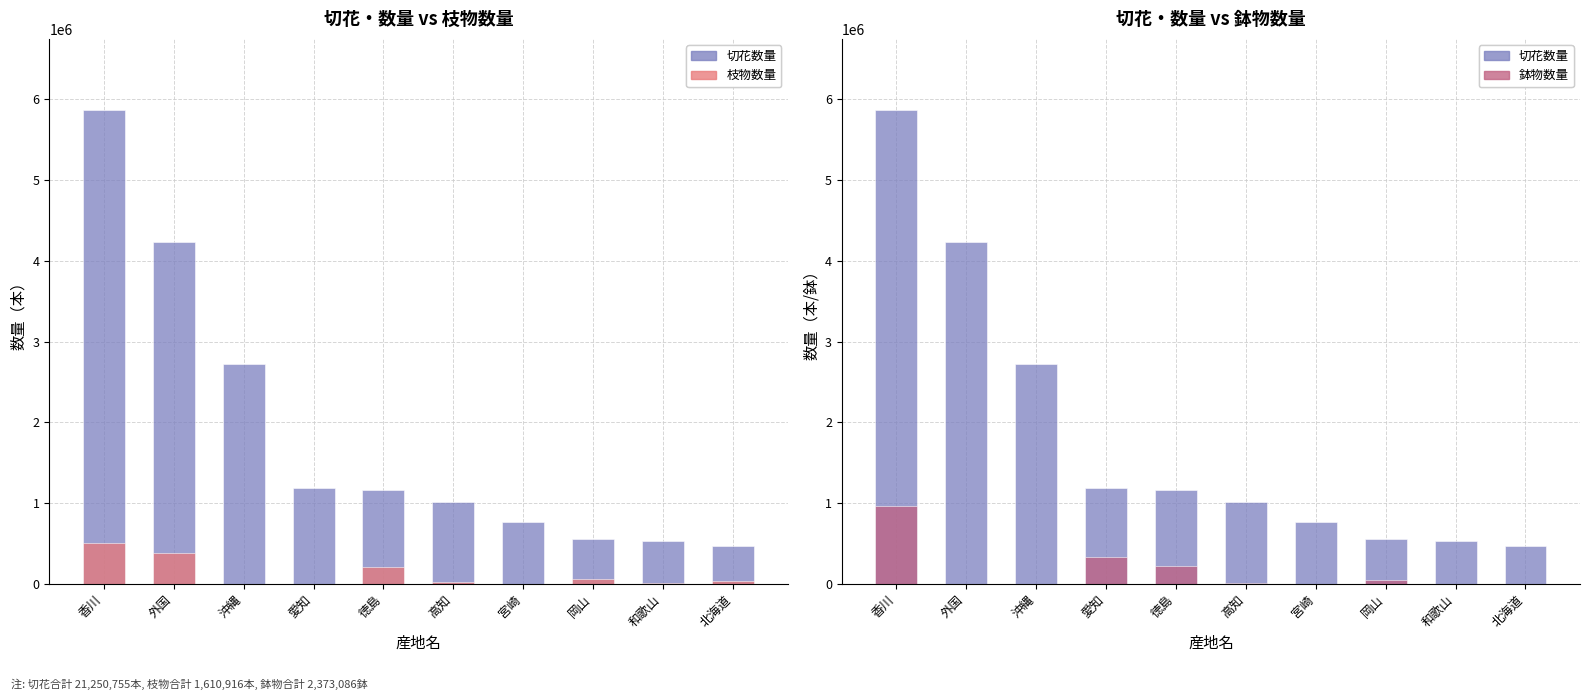

Reading left to right, transcribe all the data shown in this chart.

切花数量: 5865630	4236681	2716144	1183459	1158486	1014897	766207	553598	530724	471917
枝物数量: 512111	387627	0	0	213197	24611	0	64303	7588	41025
鉢物数量: 967849	0	0	333336	227571	9899	0	51731	0	0